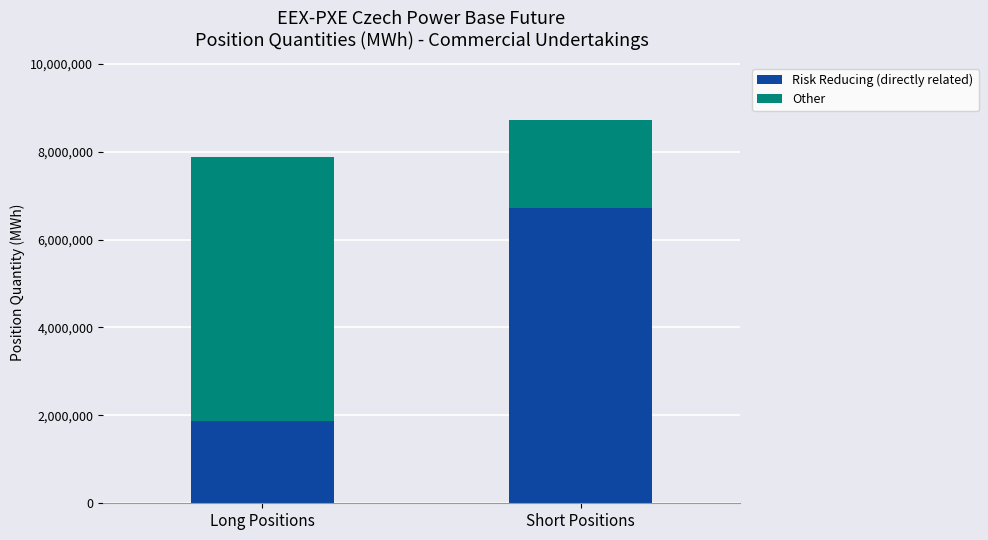

Count the Risk Reducing (directly related) values in the range 1878754 to 6723719.

2